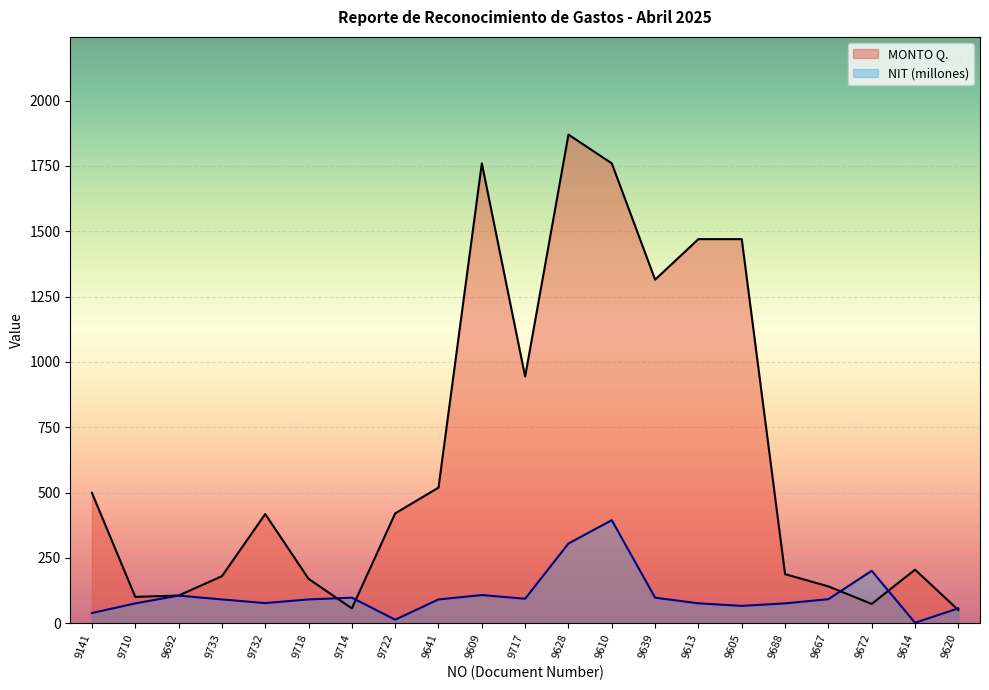

Which category has the highest value in the NIT (millones) series?

9610